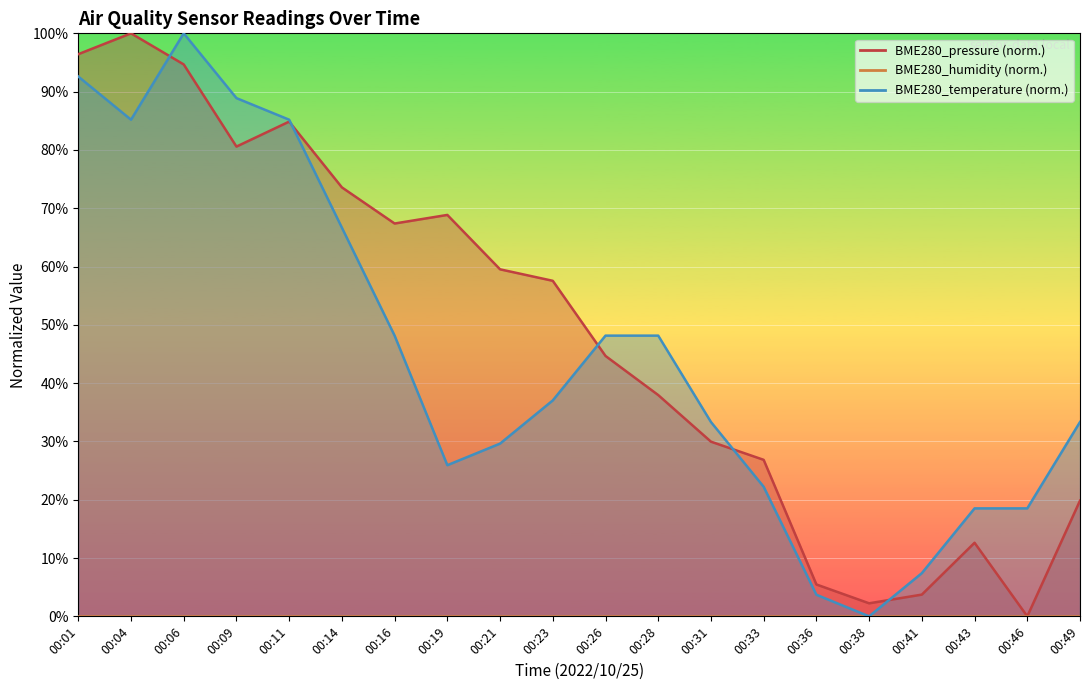

Which label corresponds to the largest value in the chart?

00:04